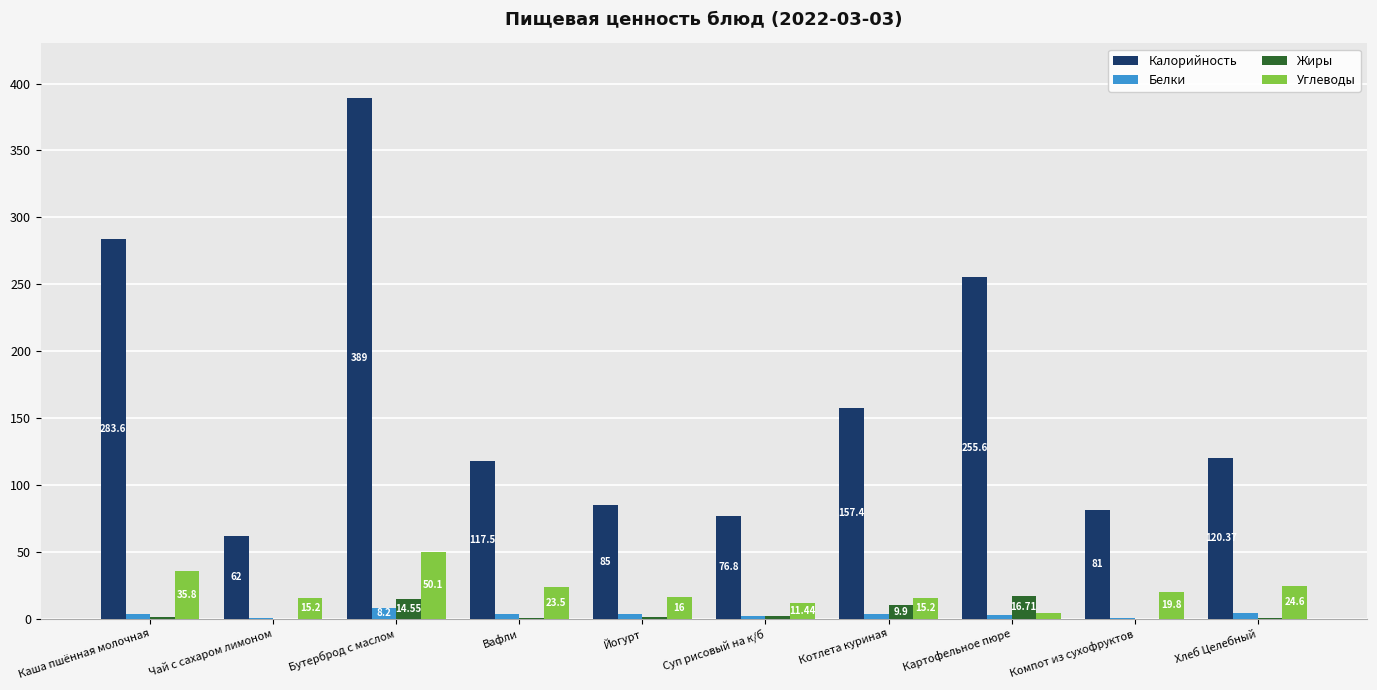

At which category does the chart reach its peak across all series?

Бутерброд с маслом